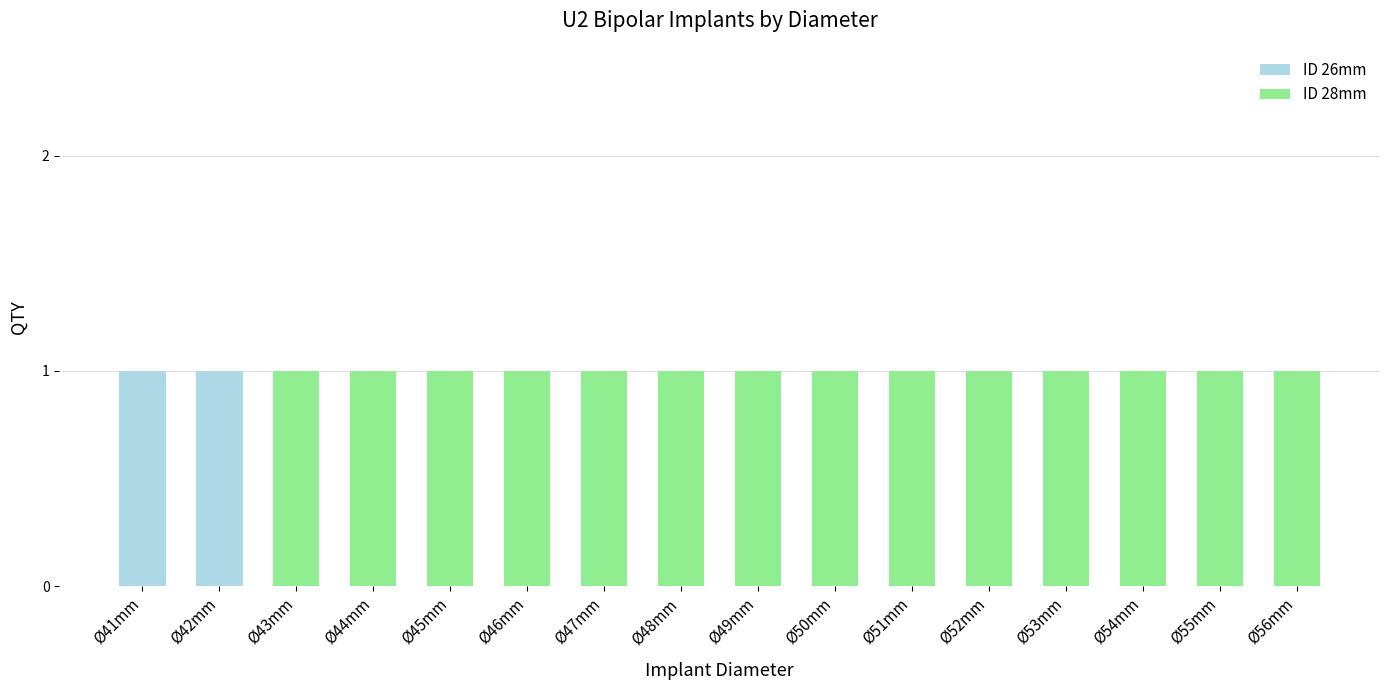

True or false: ID 26mm has a value of 0 at Ø54mm.

True